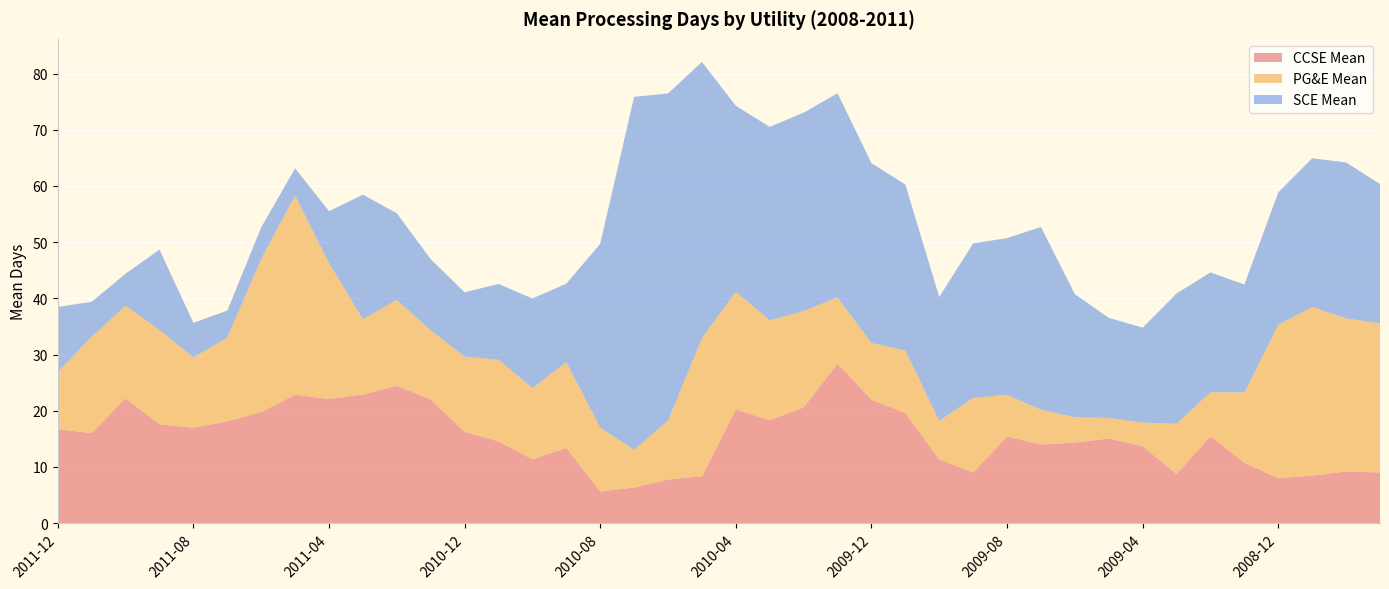

Reading left to right, what are all the values shown in this chart?

CCSE Mean: 16.7	16.0	22.2	17.6	17.0	18.1	19.8	22.9	22.1	22.9	24.4	22.0	16.2	14.6	11.3	13.4	5.6	6.3	7.8	8.3	20.2	18.3	20.6	28.4	22.0	19.6	11.3	9.0	15.4	14.0	14.3	15.1	13.7	8.7	15.5	10.7	8.0	8.4	9.2	9.0
PG&E Mean: 10.2	17.1	16.5	16.8	12.5	14.9	27.2	35.5	24.2	13.4	15.3	12.3	13.4	14.5	12.7	15.2	11.4	6.7	10.5	24.6	20.9	17.8	17.1	11.8	10.1	11.2	6.8	13.3	7.4	6.2	4.5	3.7	4.2	8.9	7.8	12.5	27.3	30.0	27.2	26.5
SCE Mean: 11.5	6.2	5.7	14.3	6.2	4.8	5.6	4.8	9.2	22.2	15.4	12.7	11.4	13.5	15.9	14.0	32.7	62.8	58.2	49.2	33.1	34.5	35.3	36.3	32.0	29.5	22.1	27.5	27.9	32.5	21.9	17.8	16.9	23.2	21.3	19.2	23.5	26.5	27.8	24.8